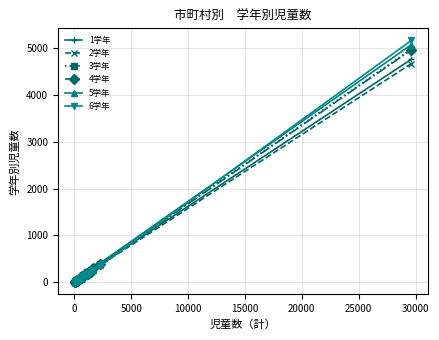

How many lines are shown in the chart?

6